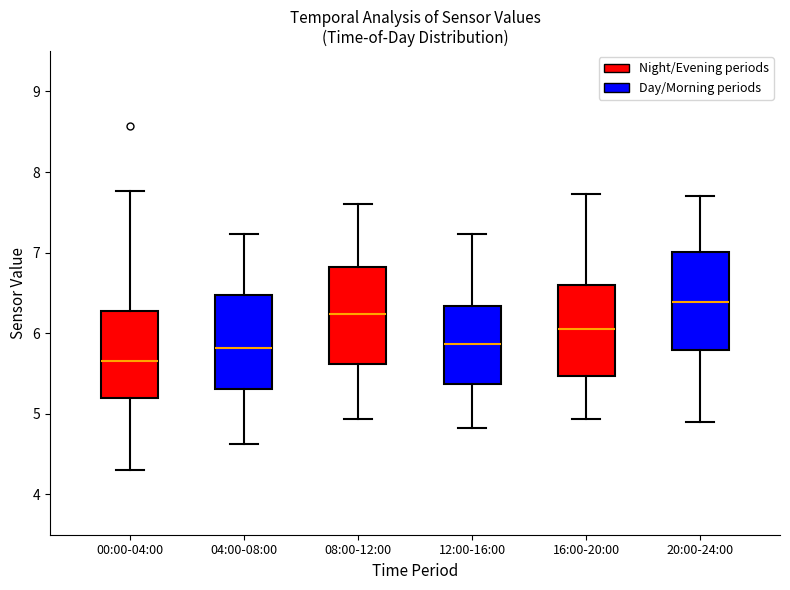

Reading left to right, transcribe this box plot: for each box, give where its median line is, the range the box spans, and where its two whiskers end, as read against the y-axis. The values are not printed on the chart, so give them approximately, as read against the axis.

00:00-04:00: median 5.7, box 5.2 to 6.3, whiskers 4.3 to 7.8
04:00-08:00: median 5.8, box 5.3 to 6.5, whiskers 4.6 to 7.2
08:00-12:00: median 6.2, box 5.6 to 6.8, whiskers 4.9 to 7.6
12:00-16:00: median 5.9, box 5.4 to 6.3, whiskers 4.8 to 7.2
16:00-20:00: median 6.1, box 5.5 to 6.6, whiskers 4.9 to 7.7
20:00-24:00: median 6.4, box 5.8 to 7.0, whiskers 4.9 to 7.7